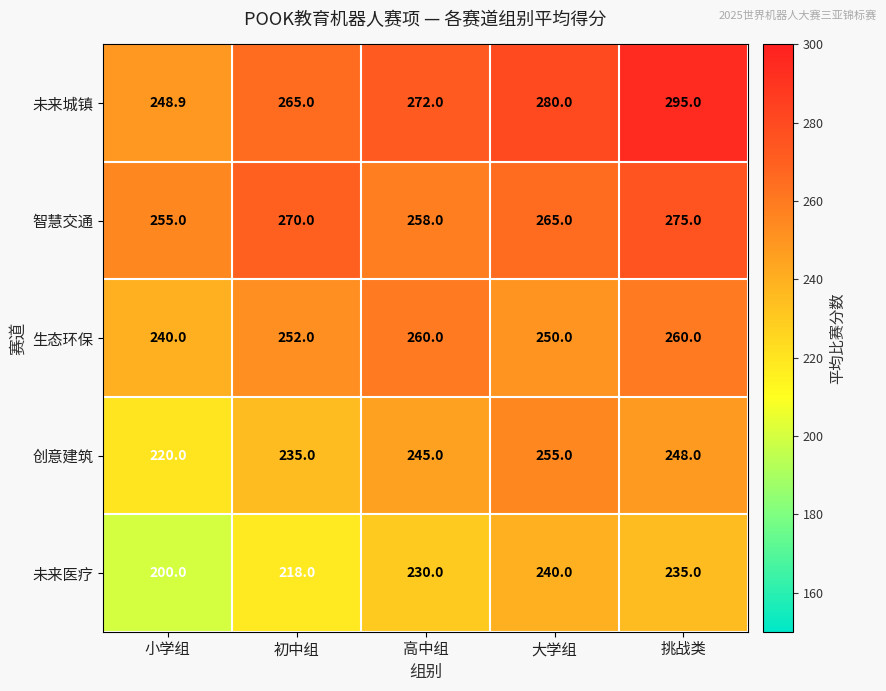

Which series changed the most between 小学组 and 初中组?

未来医疗